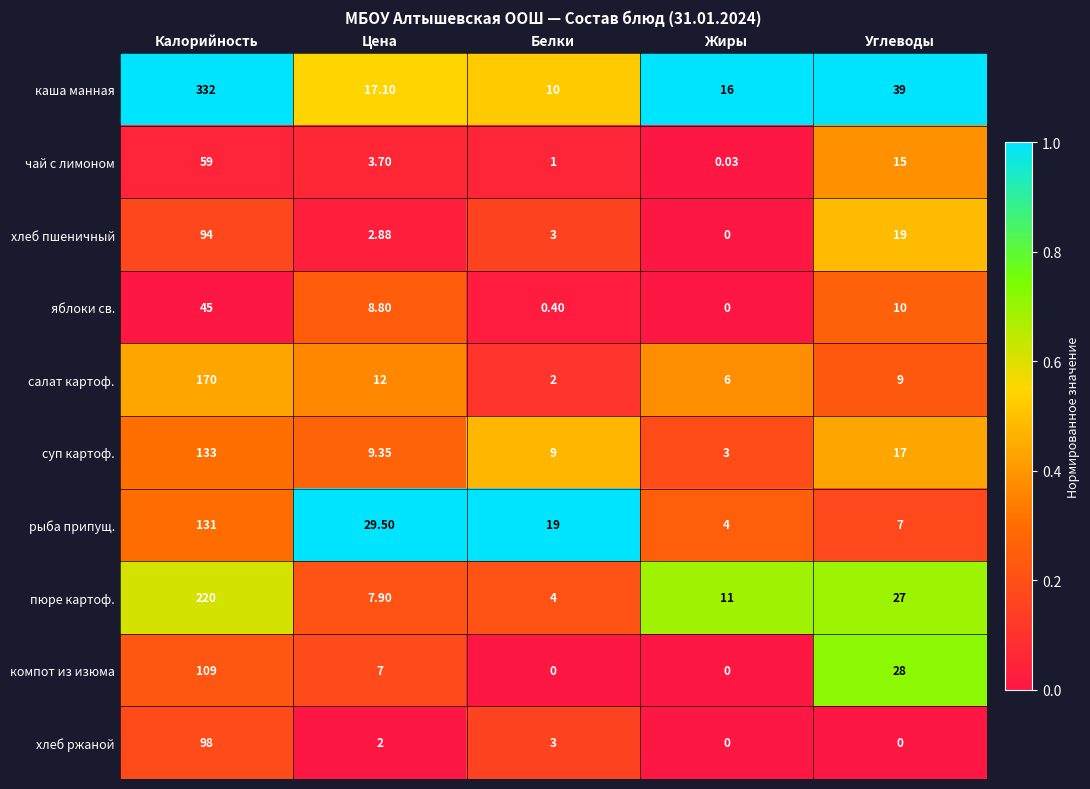

Is the value of хлеб ржаной at Белки greater than the value of салат картоф. at Углеводы?

No